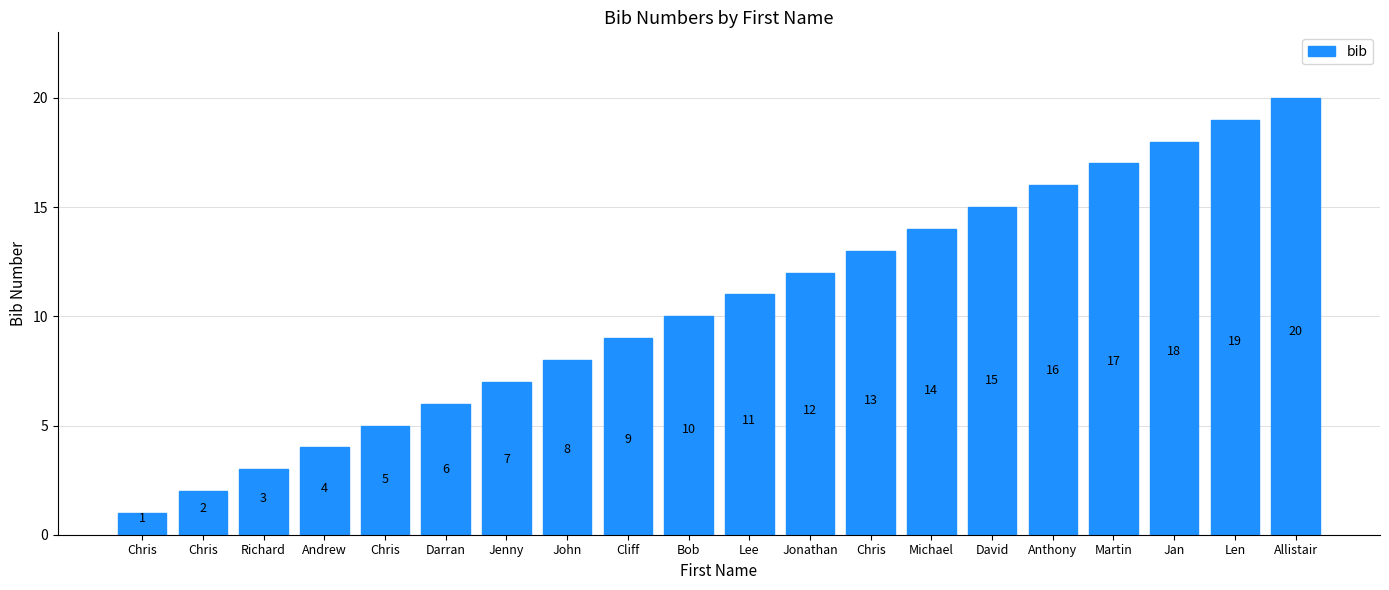

Does the chart contain any negative values?

No